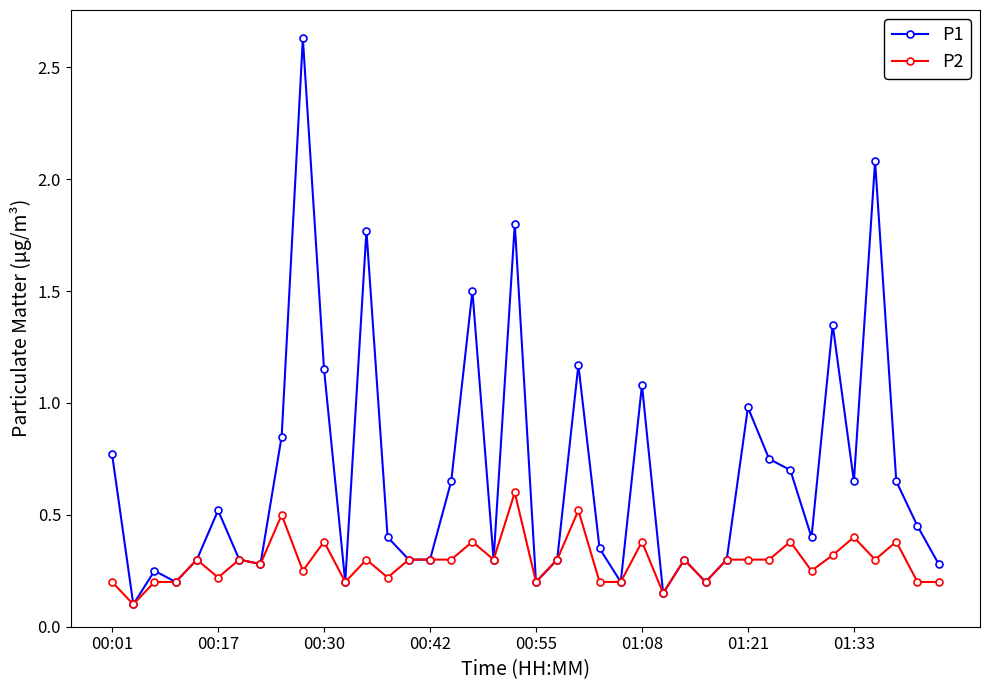

How many lines are shown in the chart?

2